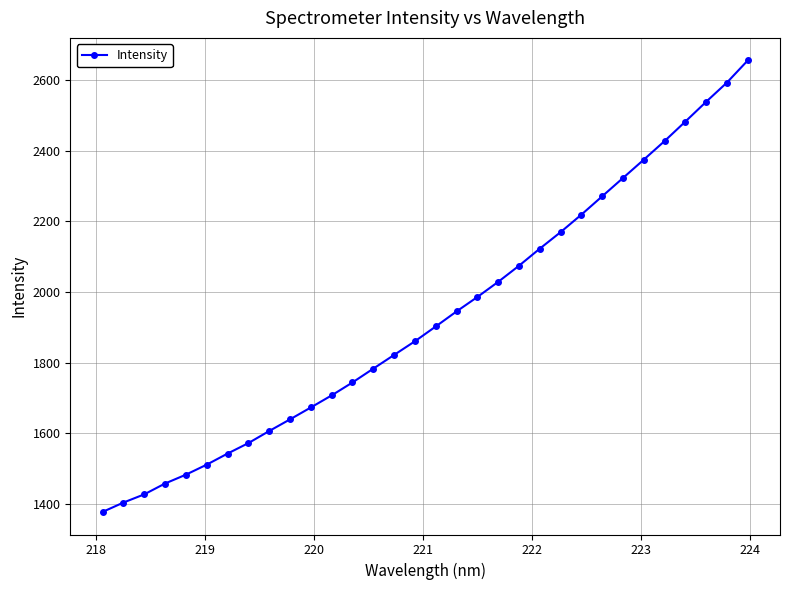

What is the value of the 7th point from the left?

1542.4